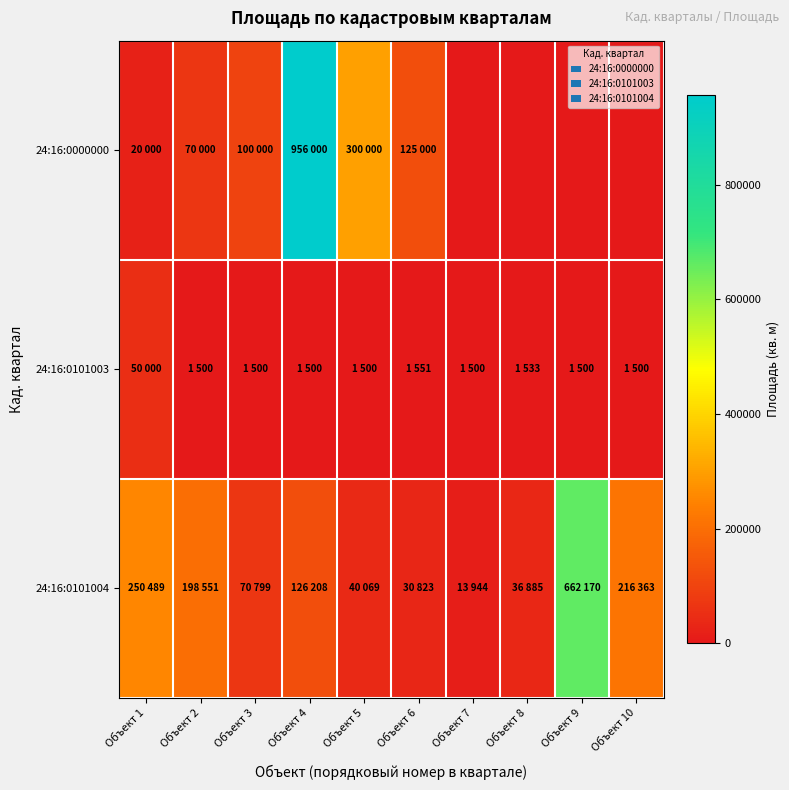

Which series has the largest range (max minus min)?

24:16:0000000